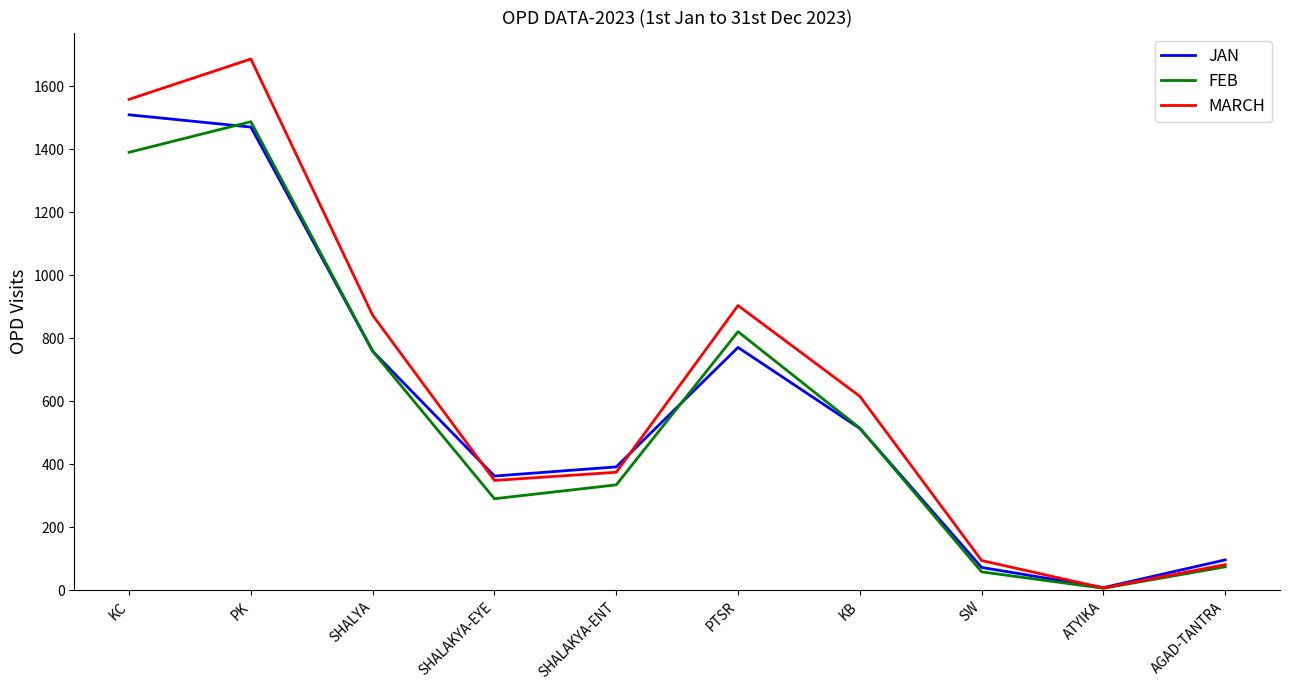

How many values in the MARCH series are below 616?

5